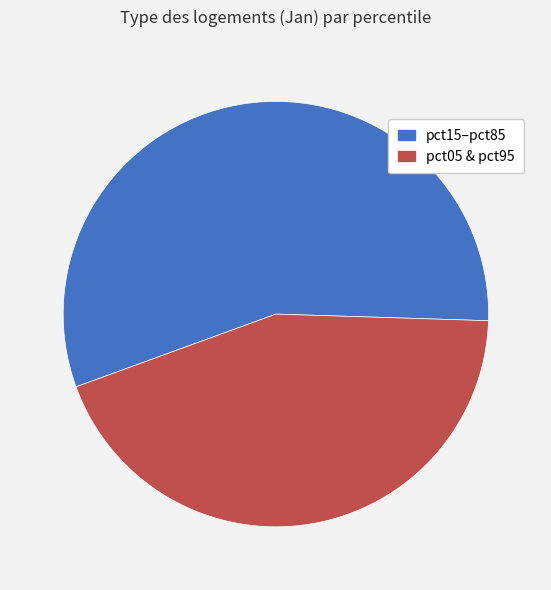

Does any single category account for the majority?

Yes